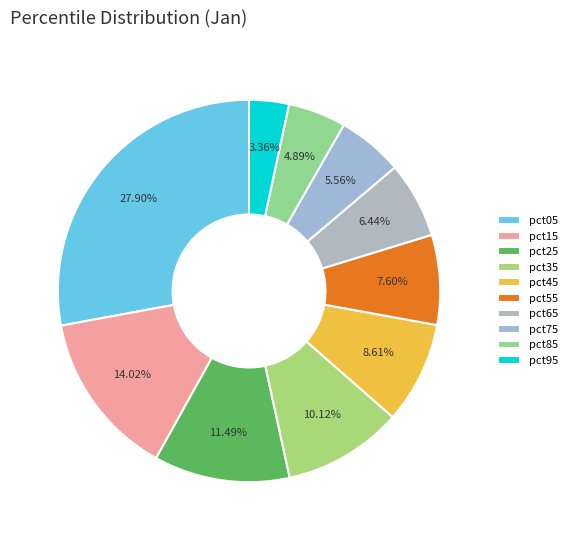

How many segments does this pie chart have?

10